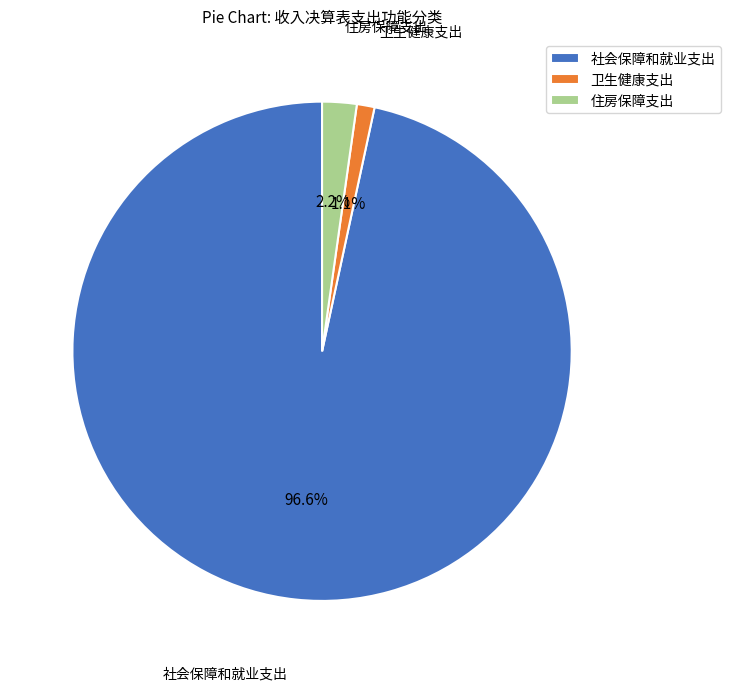

True or false: 卫生健康支出 accounts for 11% of the total.

False